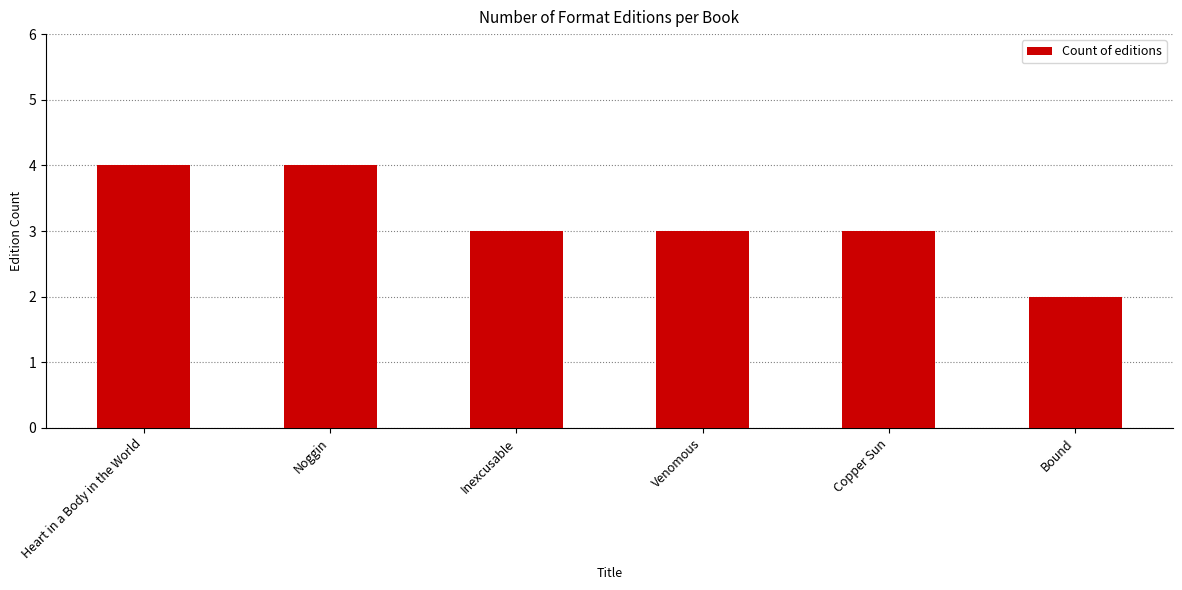

True or false: the data shows 3 at Copper Sun.

True